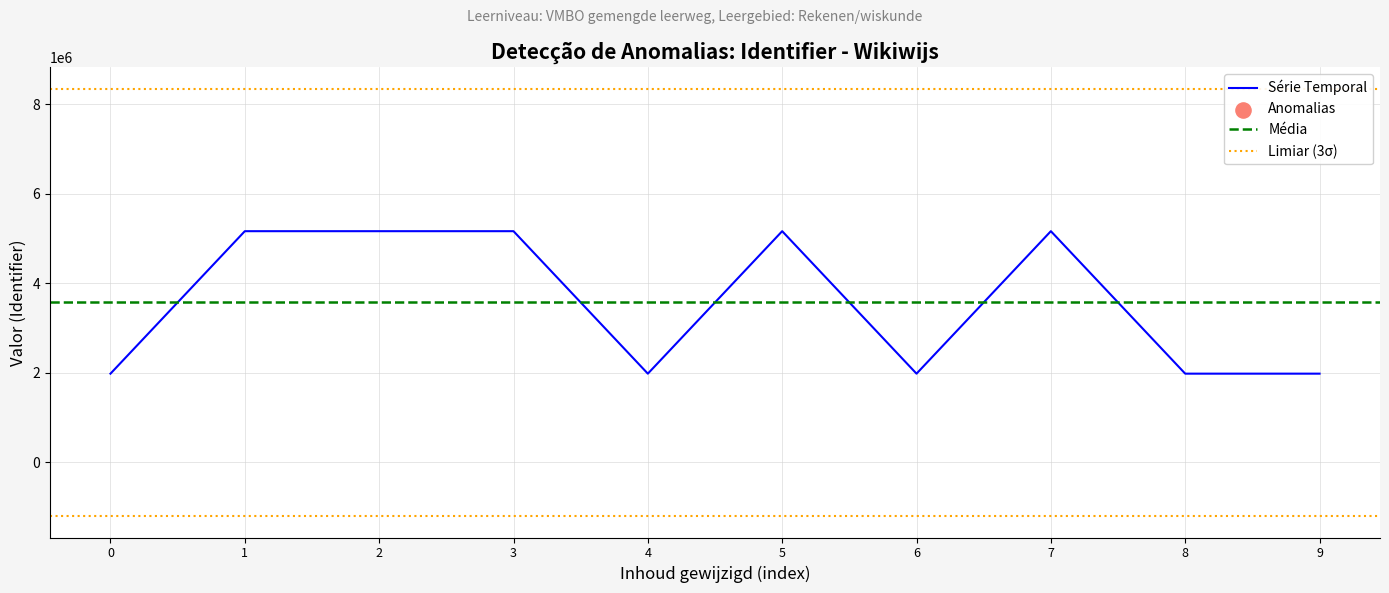

What is the minimum value for Série Temporal?

1977939